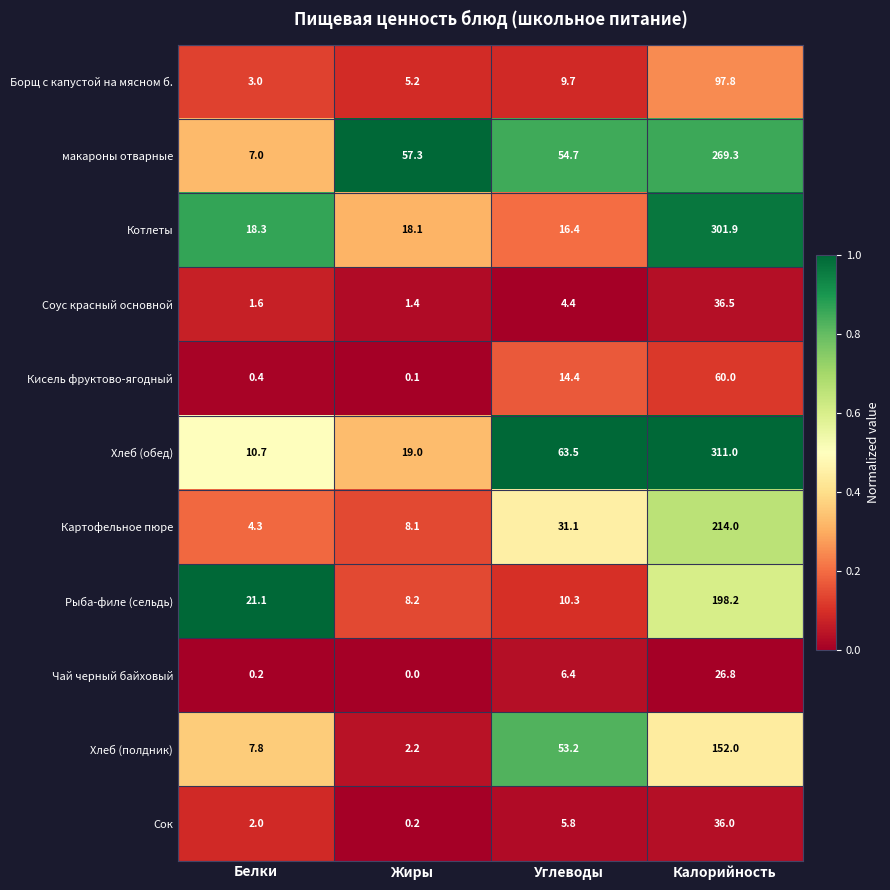

What is the difference between the maximum and minimum values in the Котлеты series?

285.5